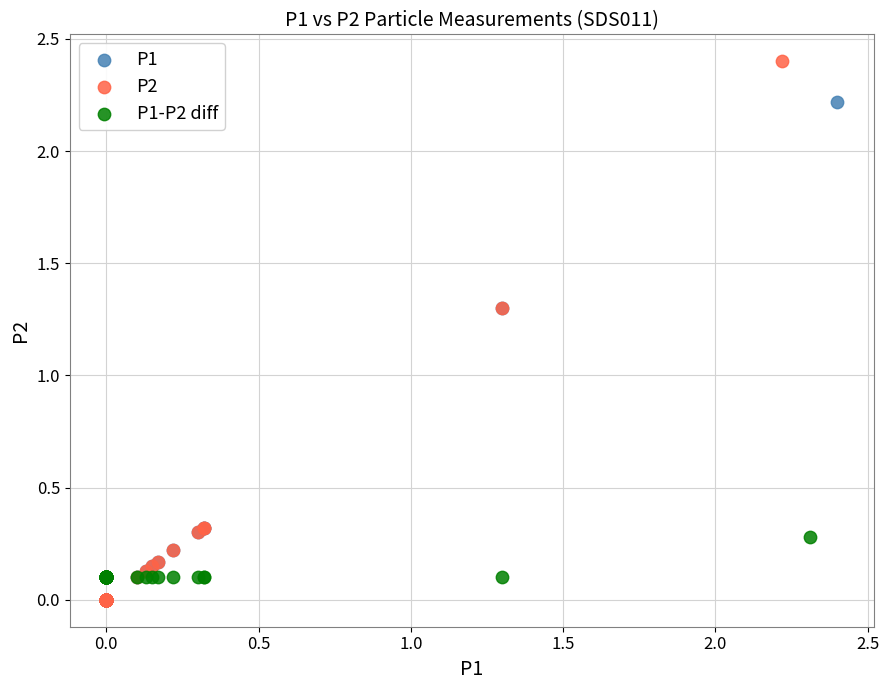

Which series has the widest spread of Y values?

P2